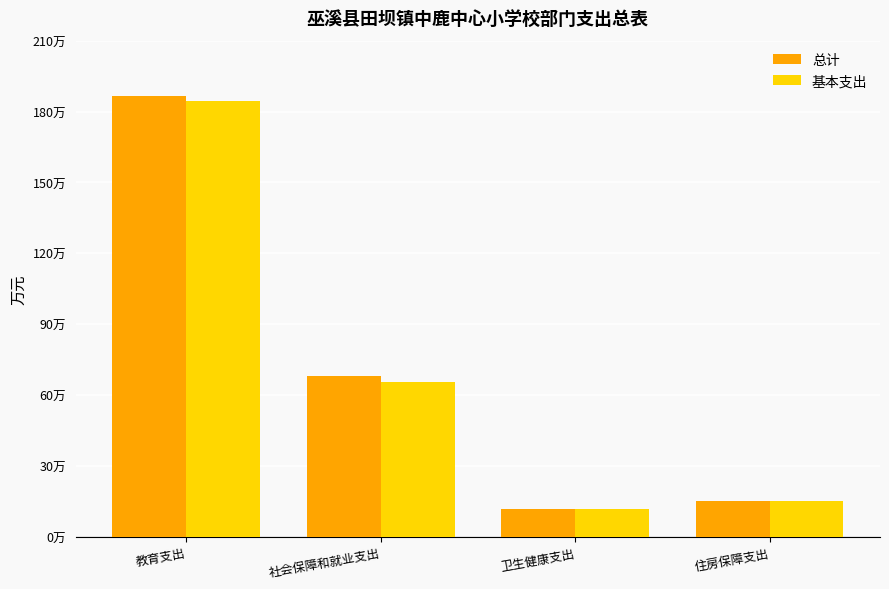

Which category has the highest value in the 总计 series?

教育支出